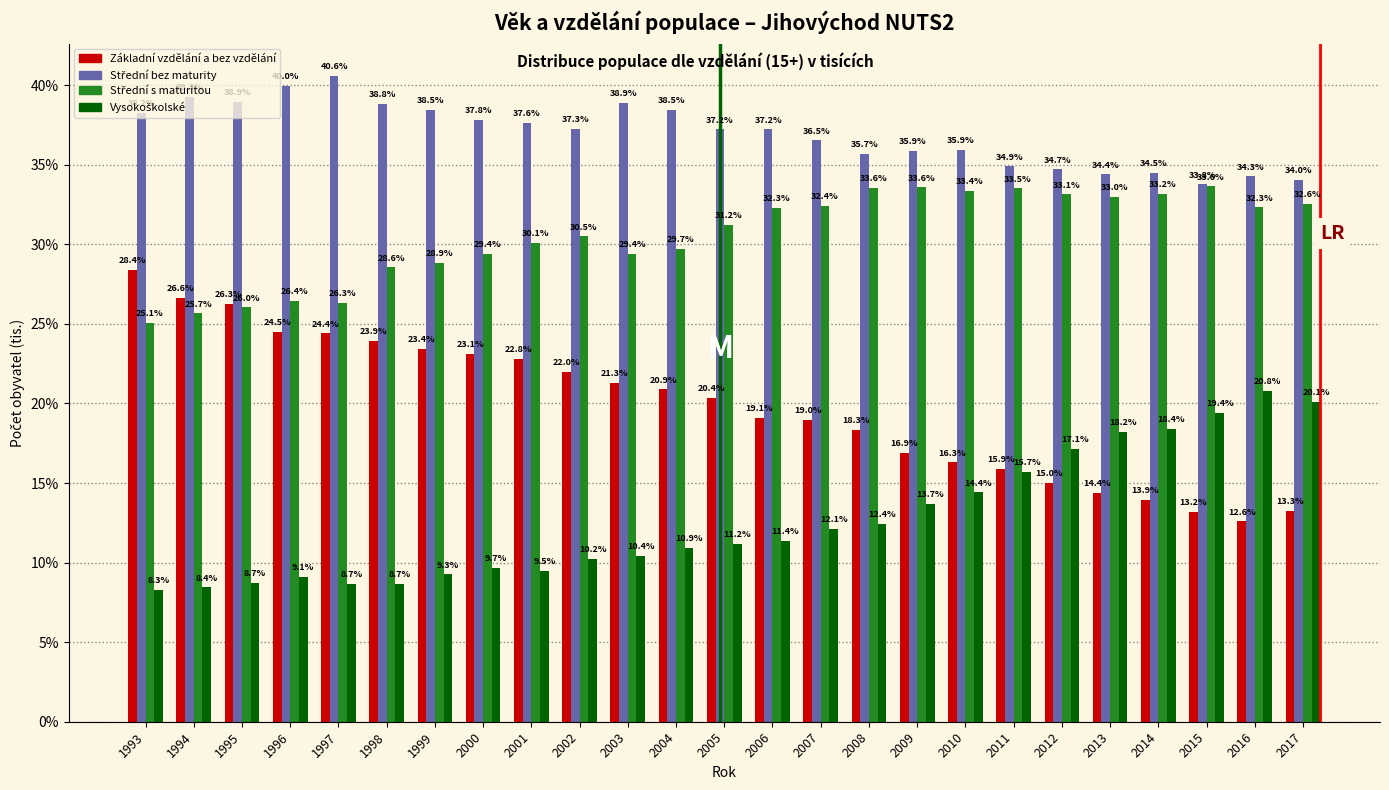

What is the approximate value of Základní vzdělání a bez vzdělání at 1994?

26.6